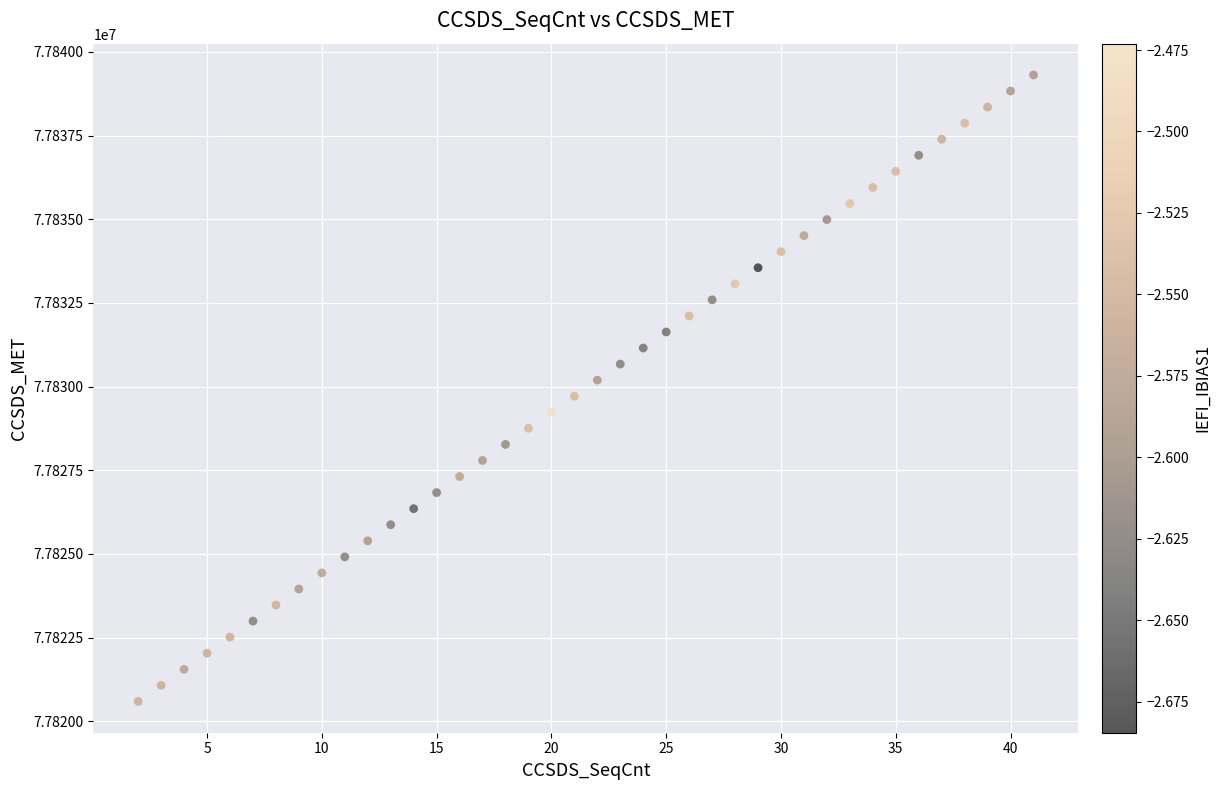

What is the range of Y values (max minus min)?

18720